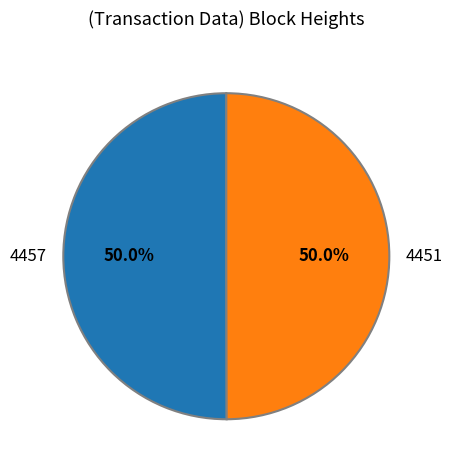

Approximately how many times larger is the value at 4457 compared to 4451?

1.0